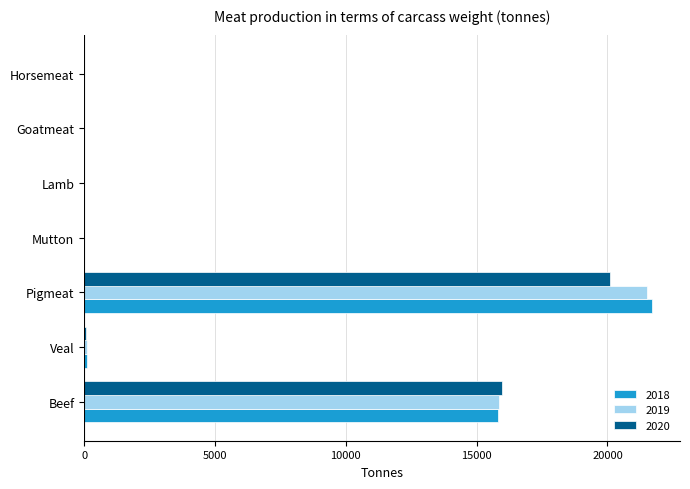

At which category is the sum across all series the highest?

Pigmeat